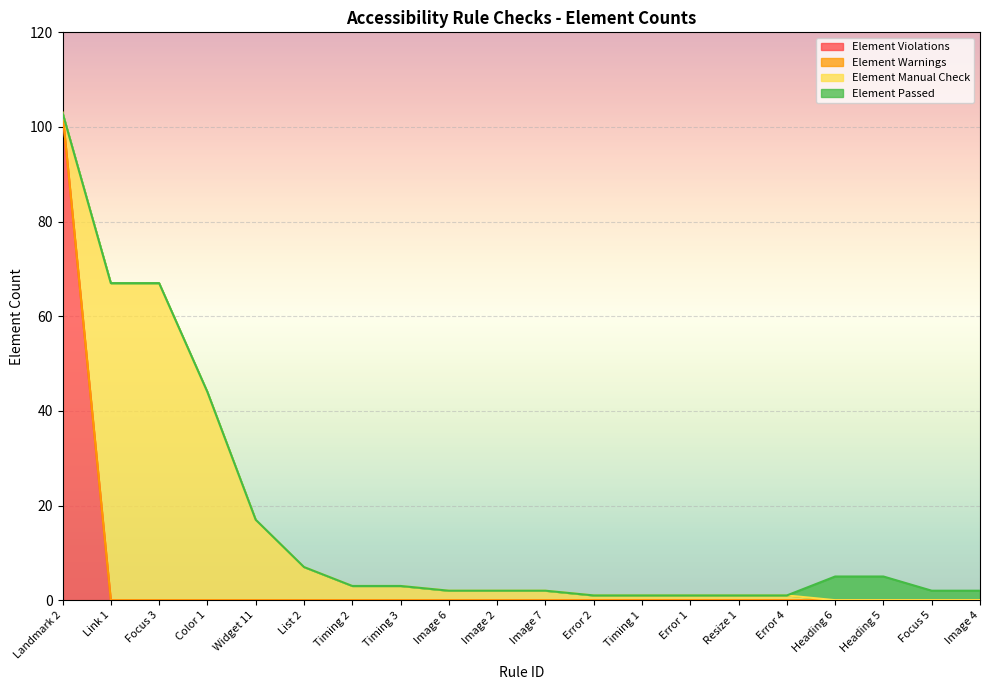

What is the total value across all series at Timing 2?

3